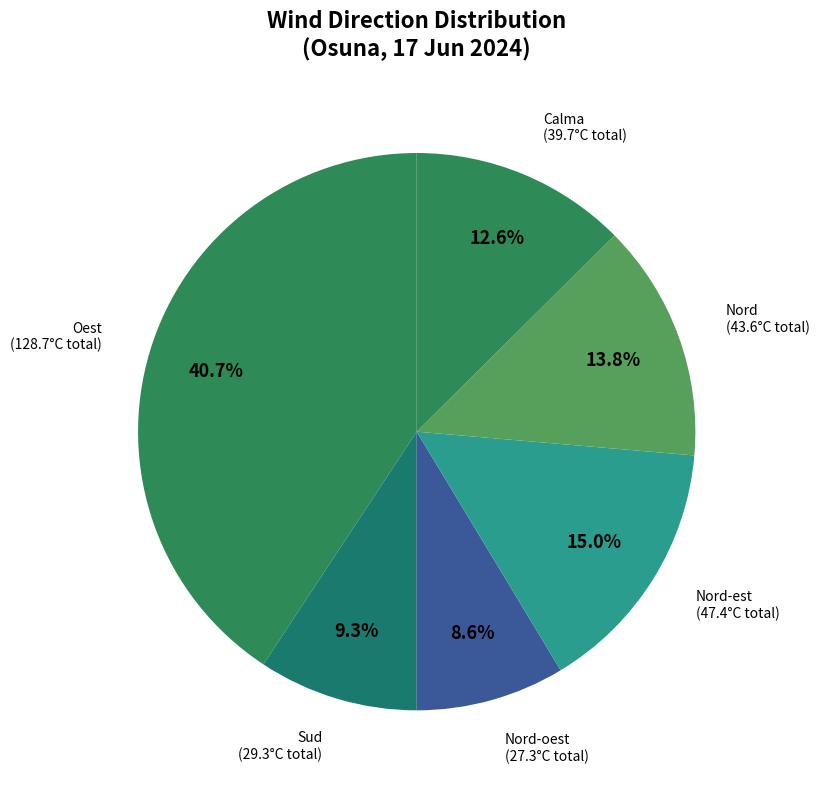

What is the largest slice in the pie chart?

Oest